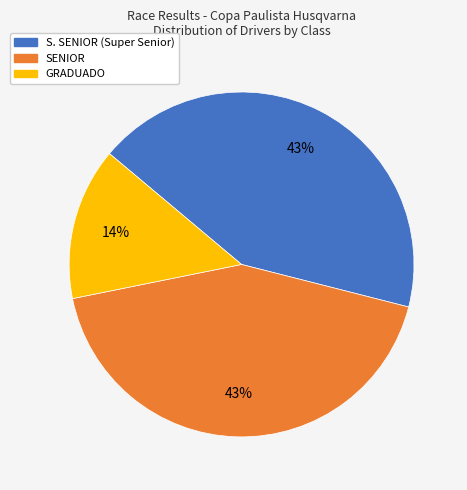

How many segments does this pie chart have?

3